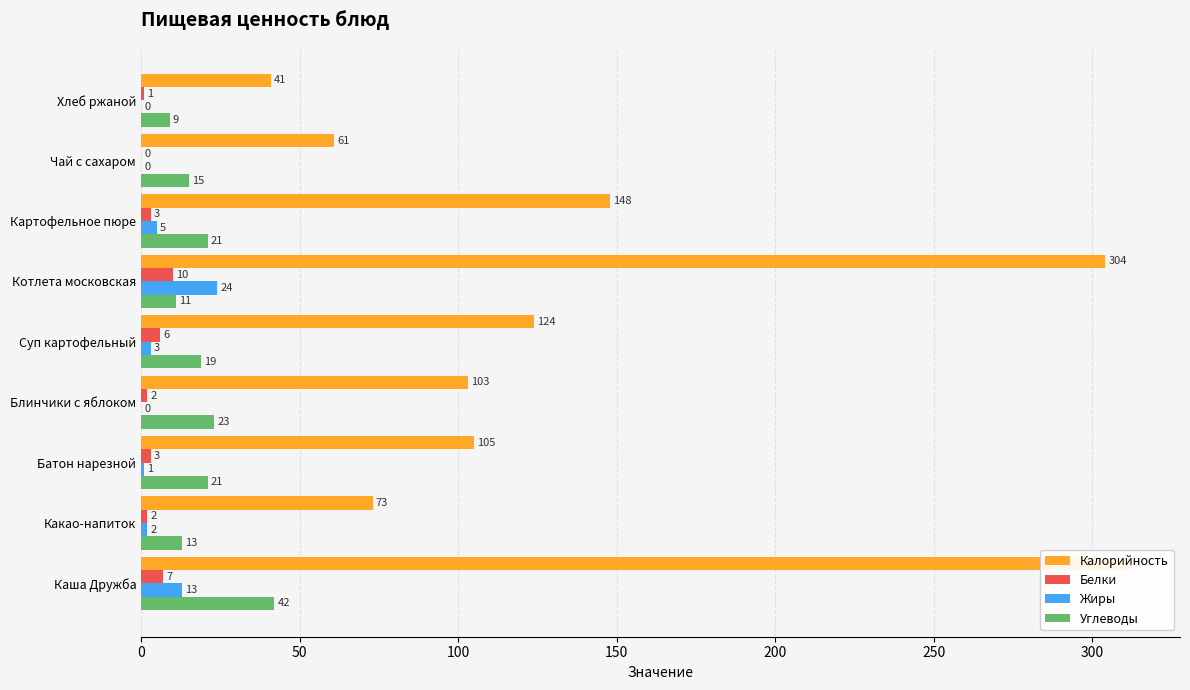

At Блинчики с яблоком, list the series in order from smallest to largest.

Жиры, Белки, Углеводы, Калорийность